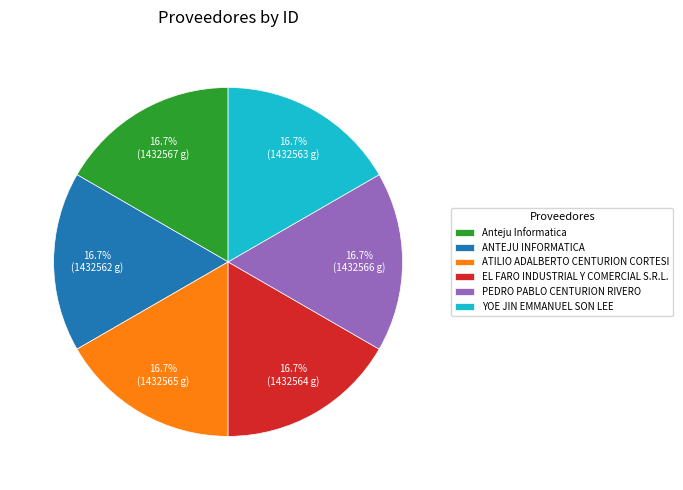

What is the ratio of the value at EL FARO INDUSTRIAL Y COMERCIAL S.R.L. to the value at Anteju Informatica?

1.0